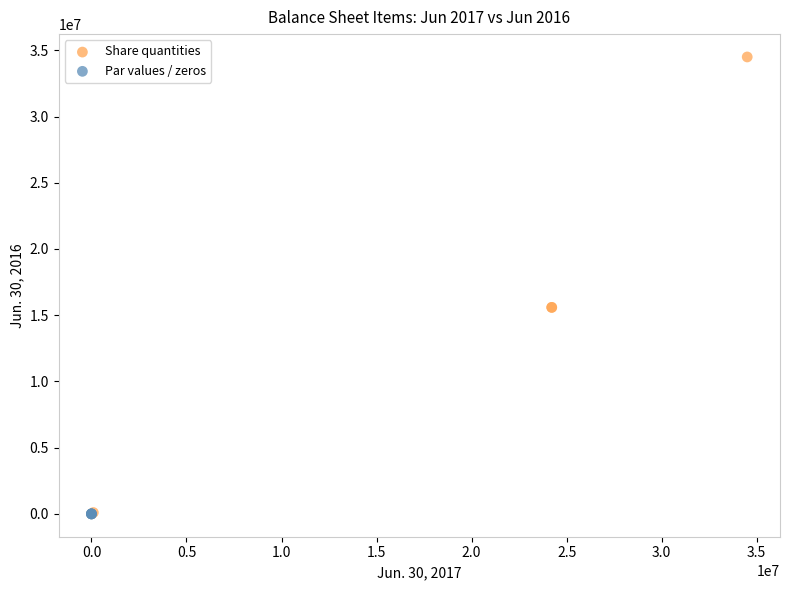

Which series reaches the maximum Y coordinate?

Share quantities